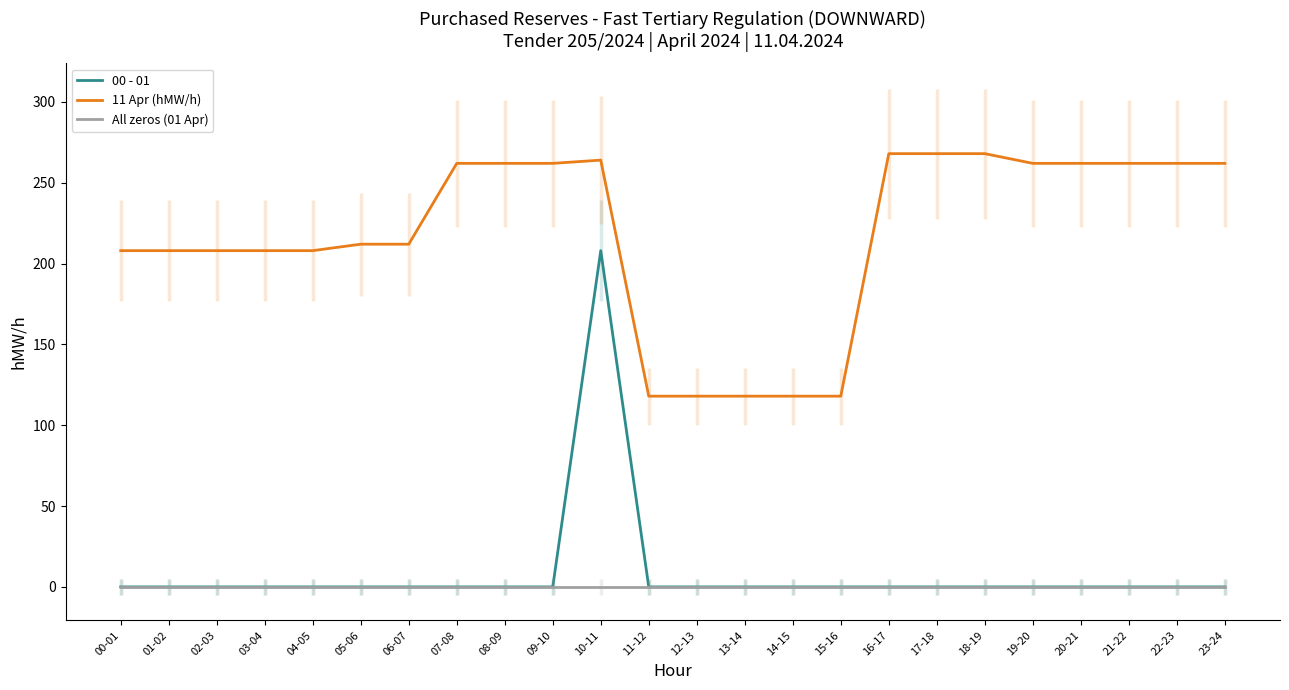

Between 18-19 and 19-20, which series saw the biggest shift?

11 Apr (hMW/h)